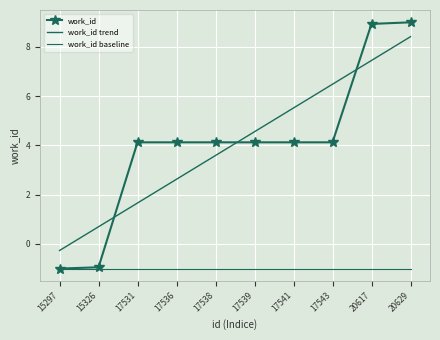

What is the average value of the work_id trend series?

4.1